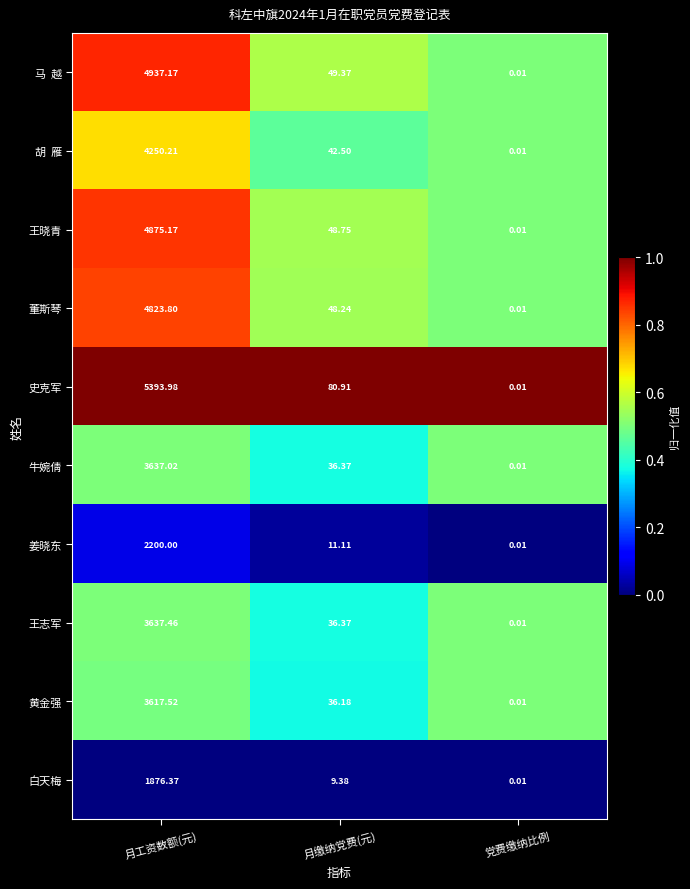

Which category has the lowest value across all series?

党费缴纳比例